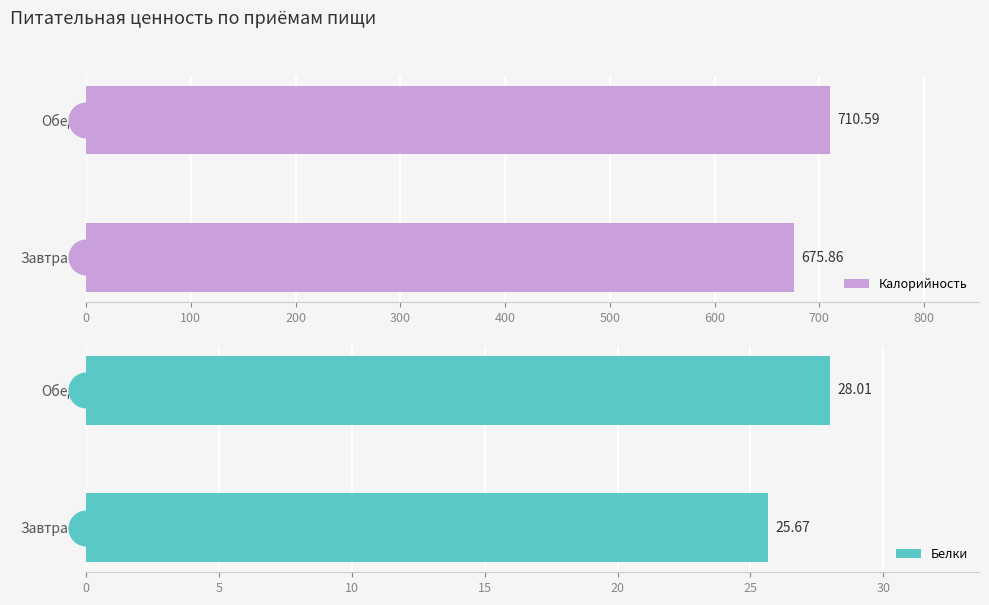

List the labels in order of Калорийность value, smallest first.

Завтрак, Обед